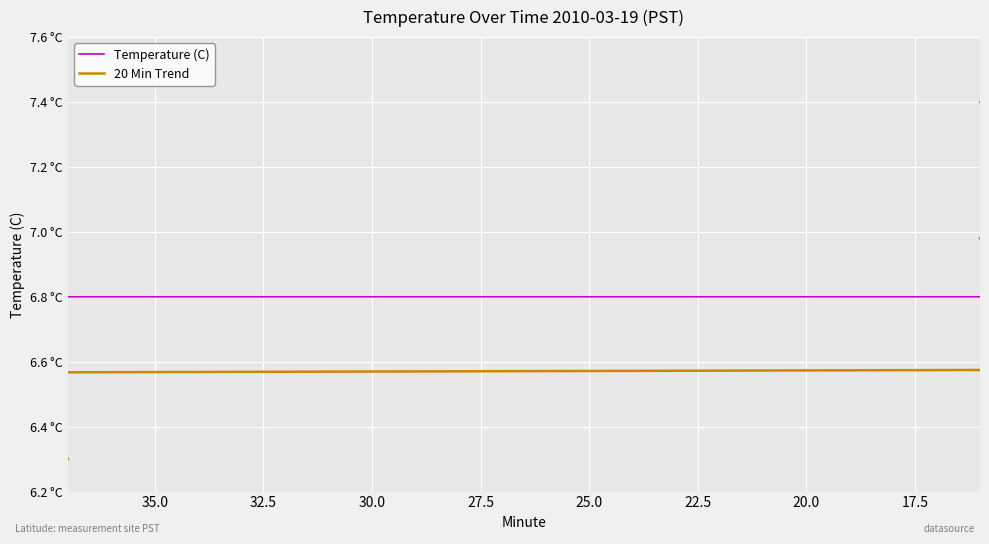

List the series in order of their peak value, lowest first.

20 Min Trend, Temperature (C)